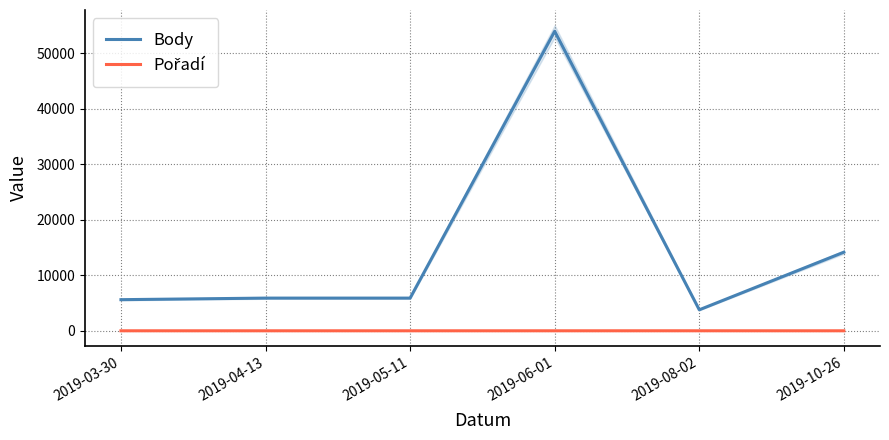

What is the approximate value of Body at 2019-05-11?

5890